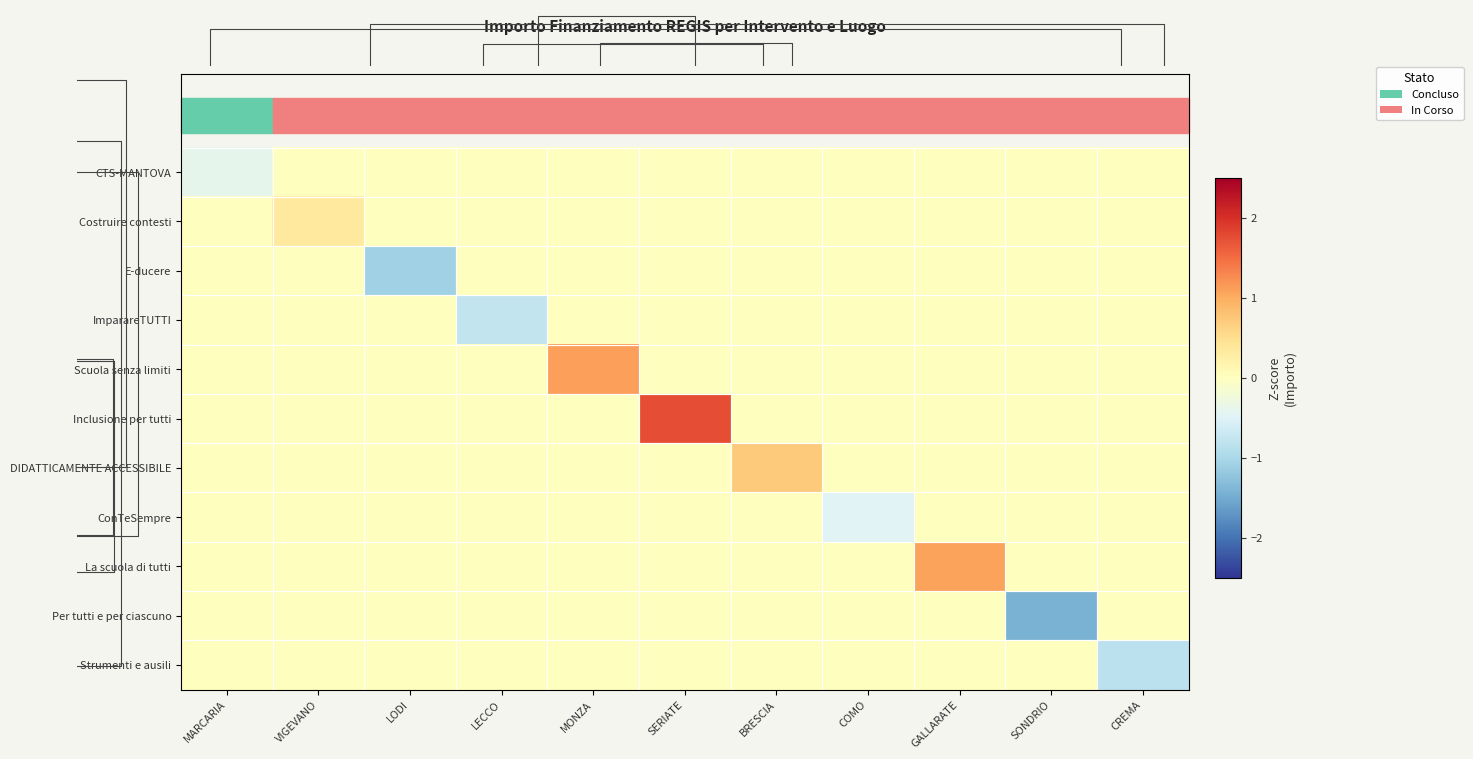

What is the difference between the maximum and minimum values in the CTS-MANTOVA series?

0.4